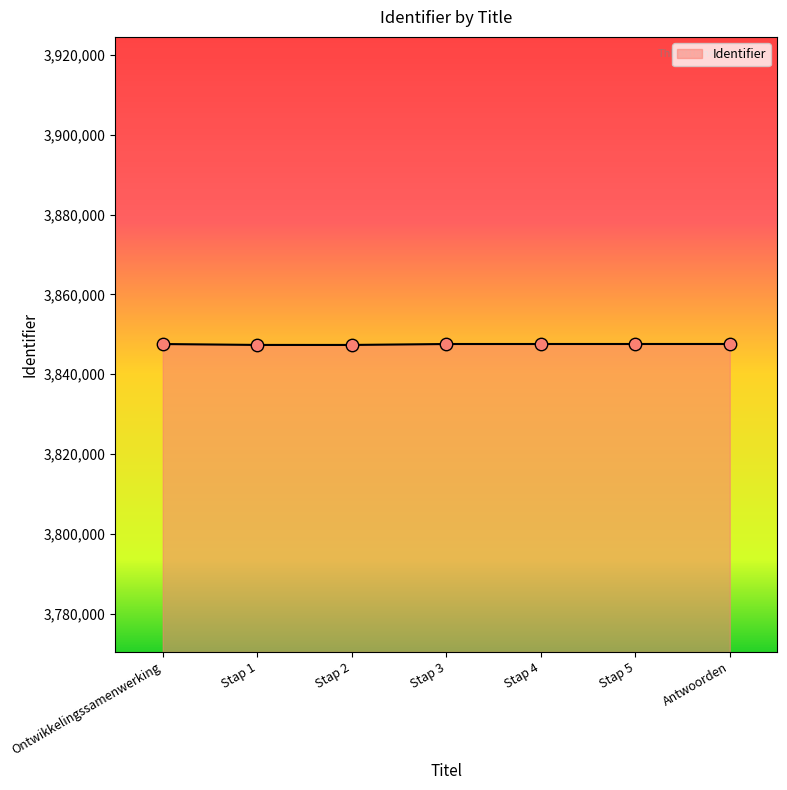

What is the change in value from Ontwikkelingssamenwerking to Stap 3?

+3